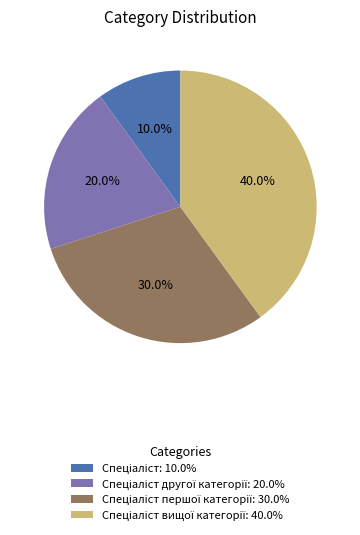

Is there any slice that represents more than half of the pie?

No